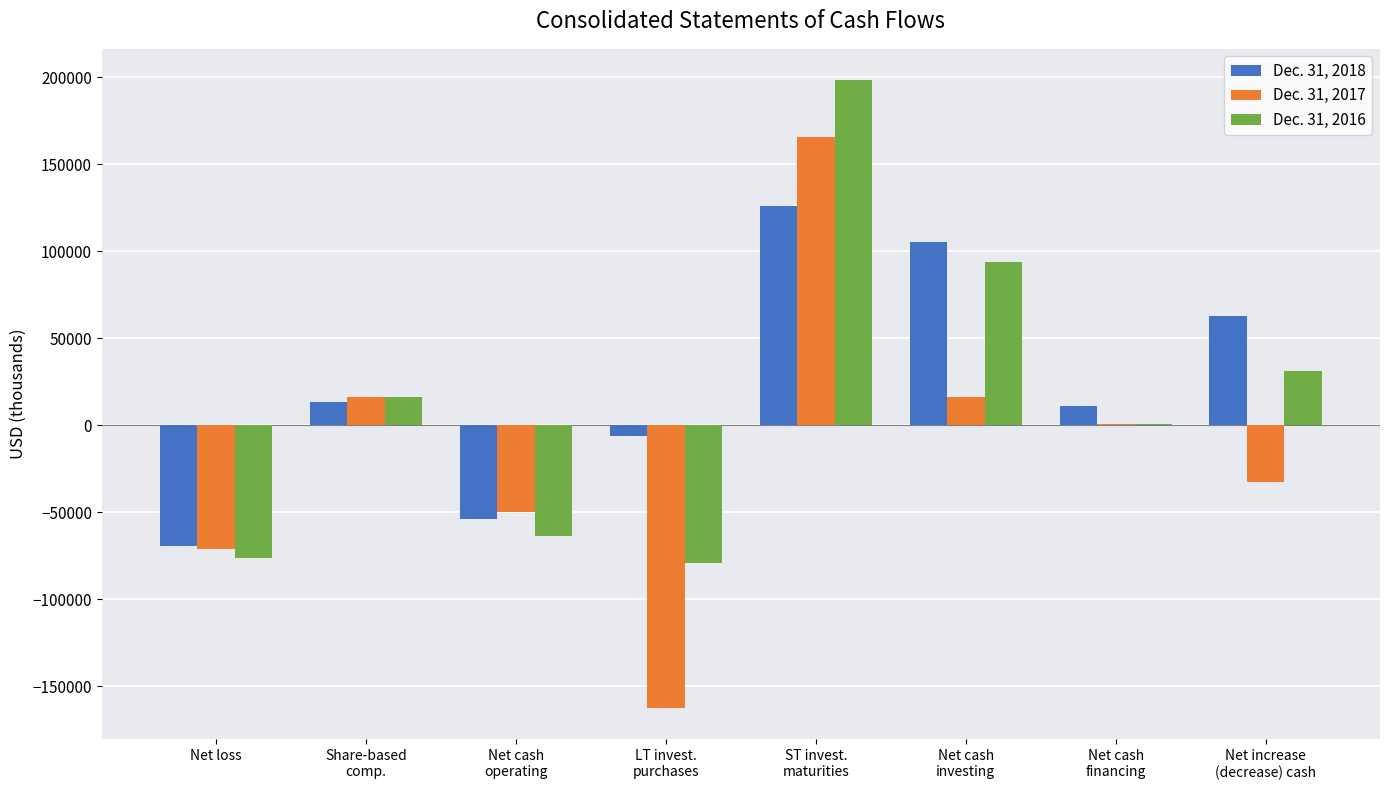

Which series has the largest total across all categories?

Dec. 31, 2018